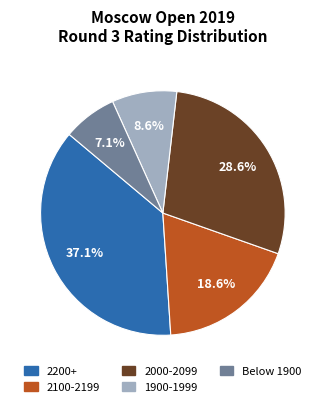

Does any single category account for the majority?

No